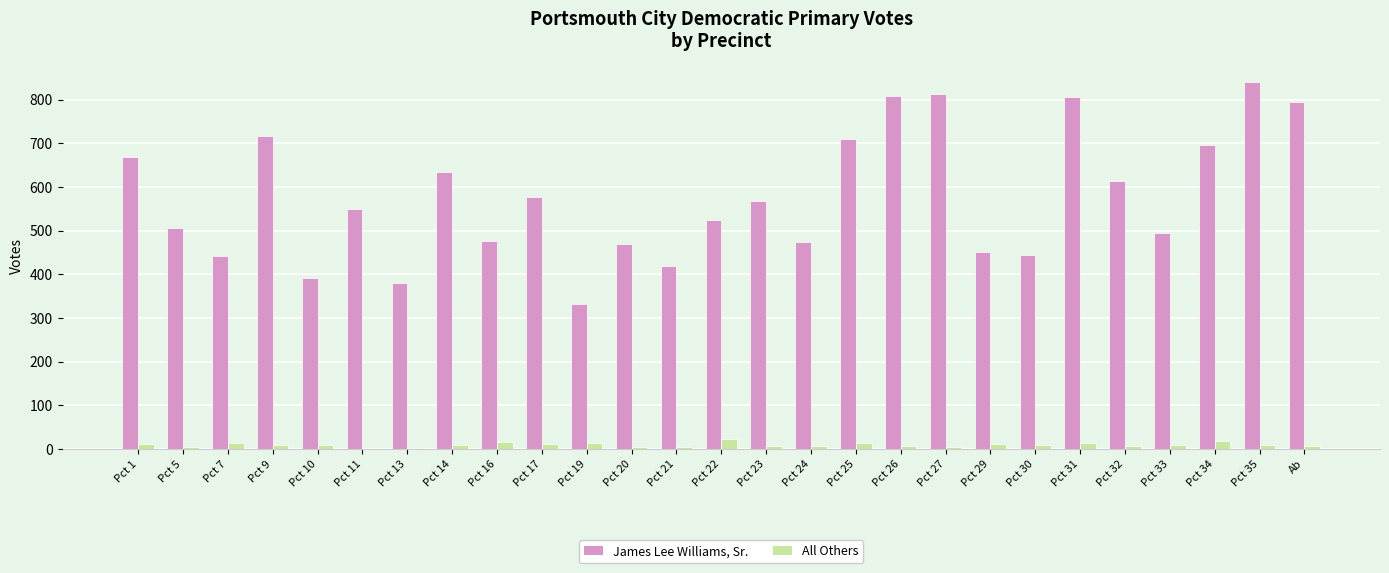

The value of James Lee Williams, Sr. at Pct 19 is 126. True or false?

False